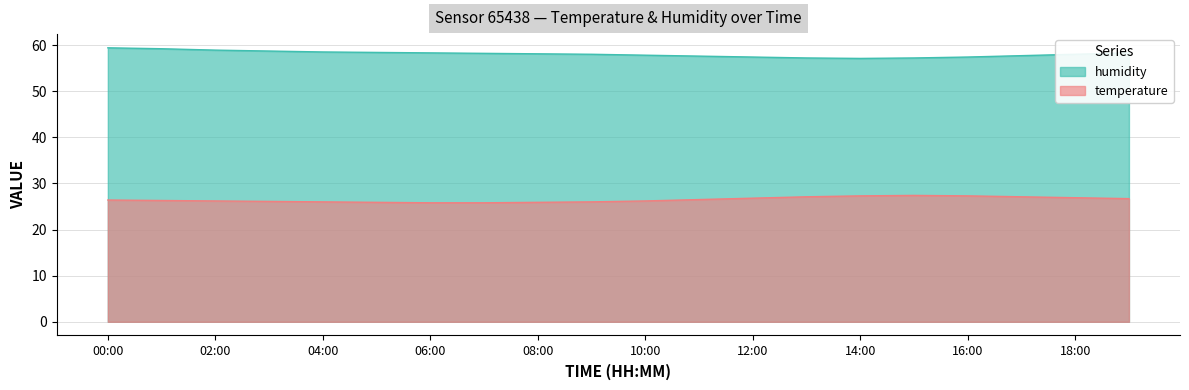

Between 01:00 and 18:00, which series saw the biggest shift?

humidity